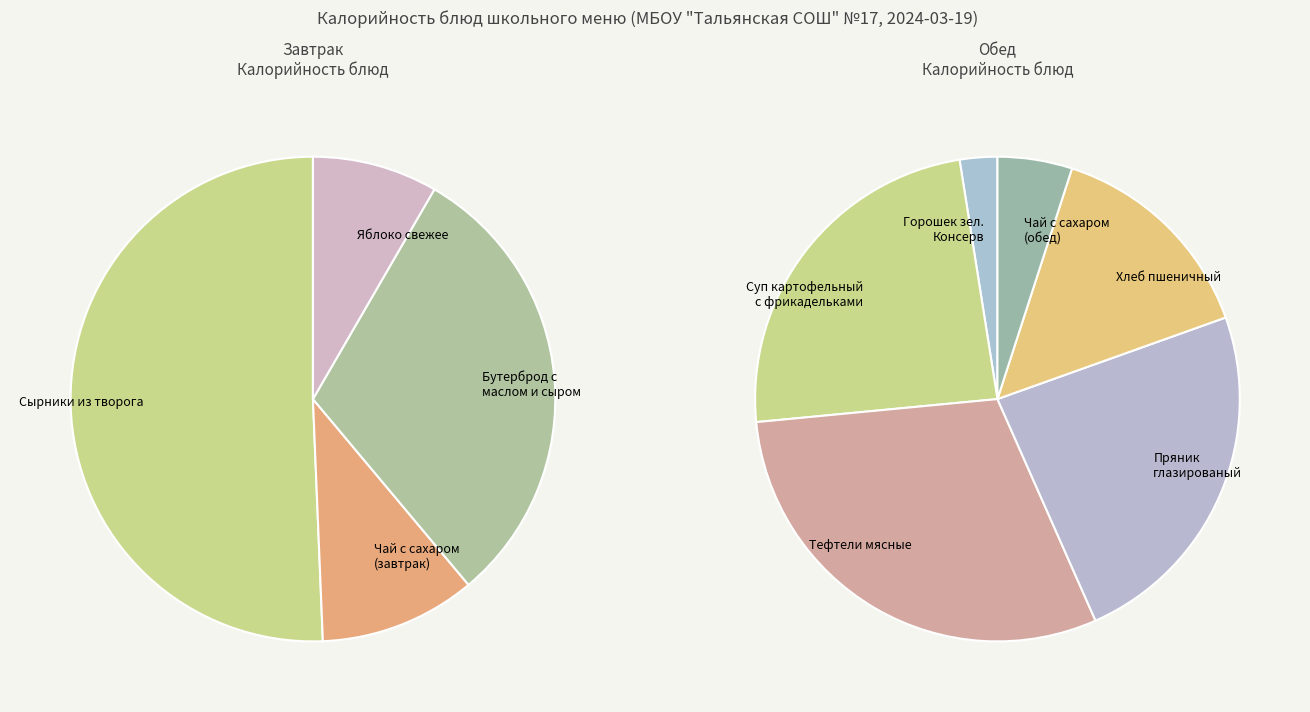

Count the number of slices in the pie.

10